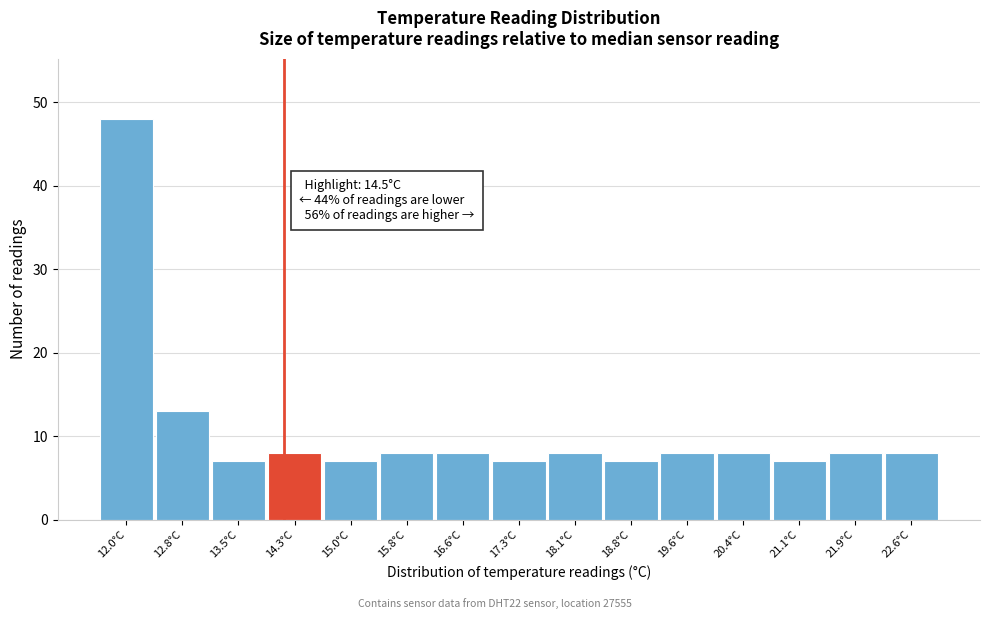

Reading right to left, list all the values displayed in this chart.

8	8	7	8	8	7	8	7	8	8	7	8	7	13	48